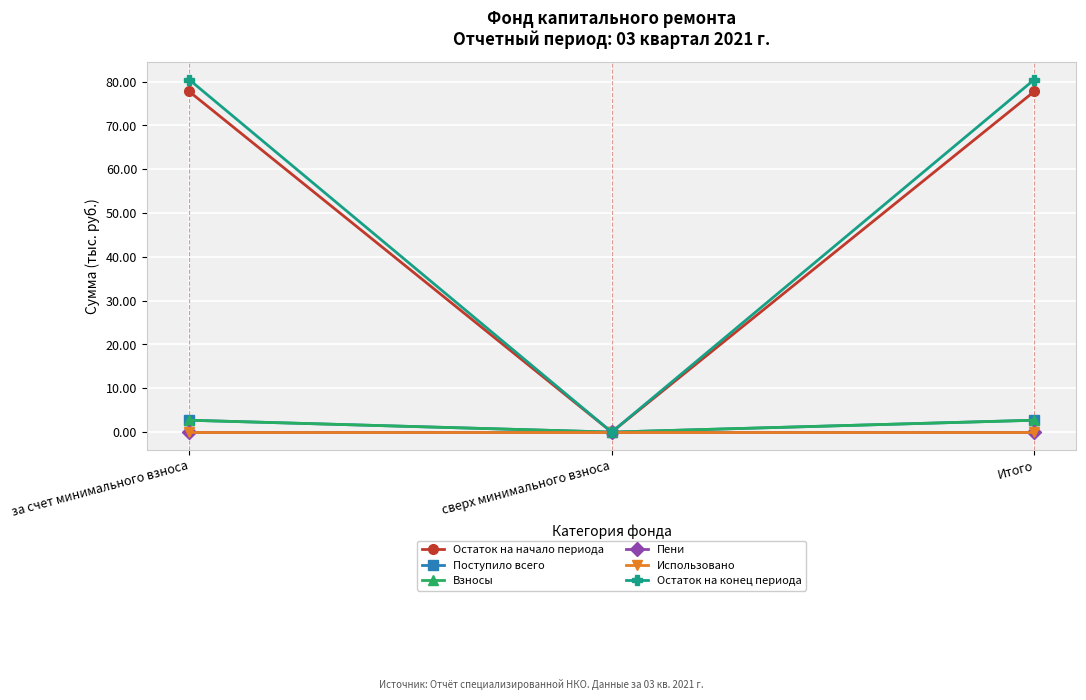

Where is Пени nearest to the value 0?

за счет минимального взноса